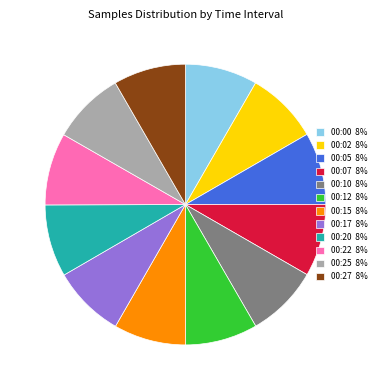

What is the ratio of the value at 00:25 8% to the value at 00:15 8%?

1.0